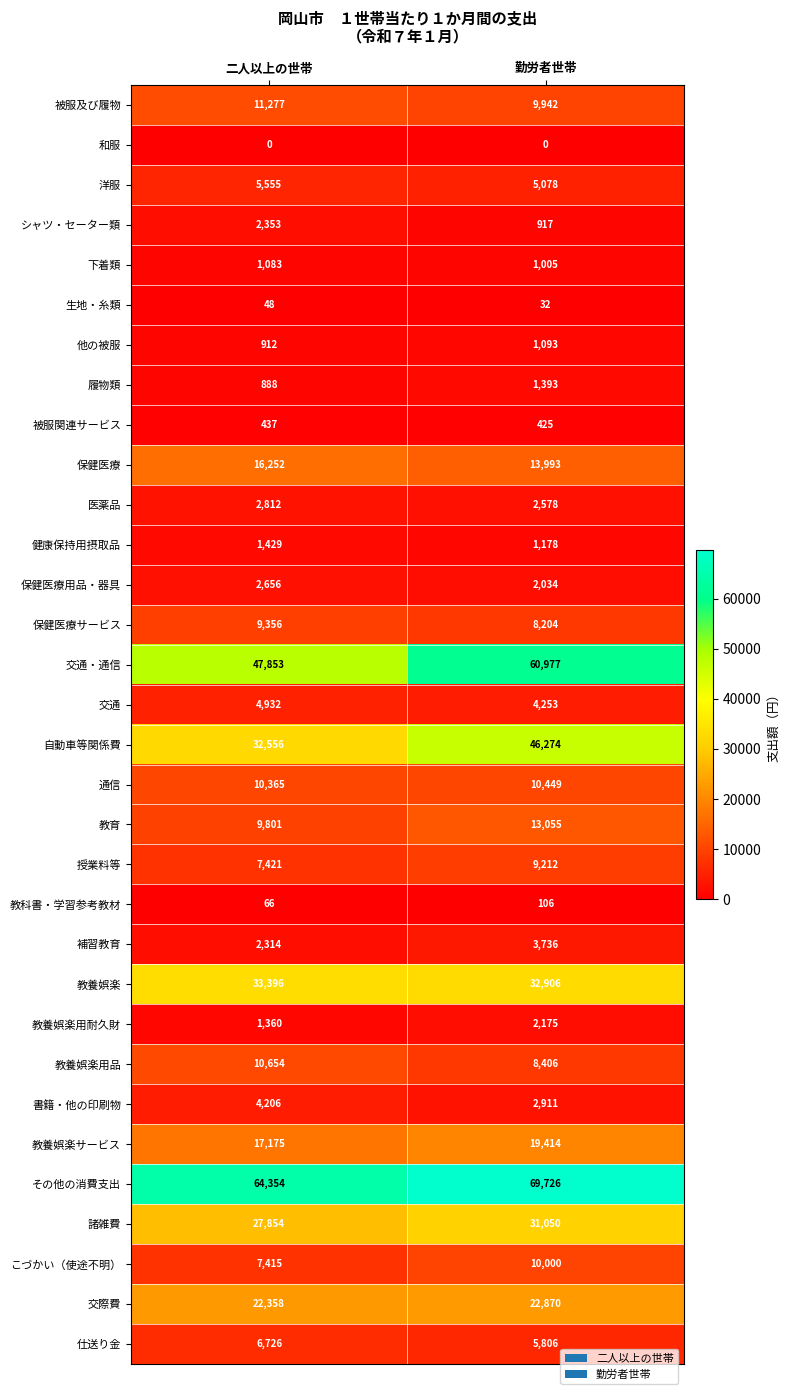

What is the difference between the 医薬品 values at 二人以上の世帯 and 勤労者世帯?

234